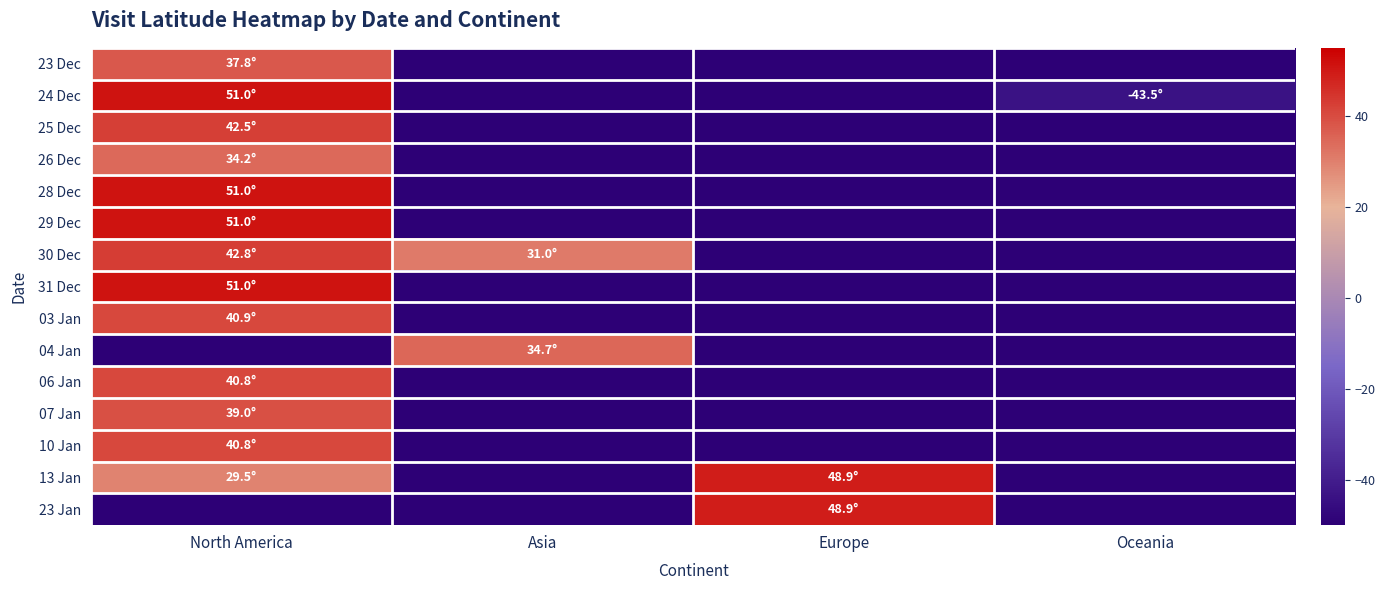

What is the minimum value shown in the chart?

-50.0